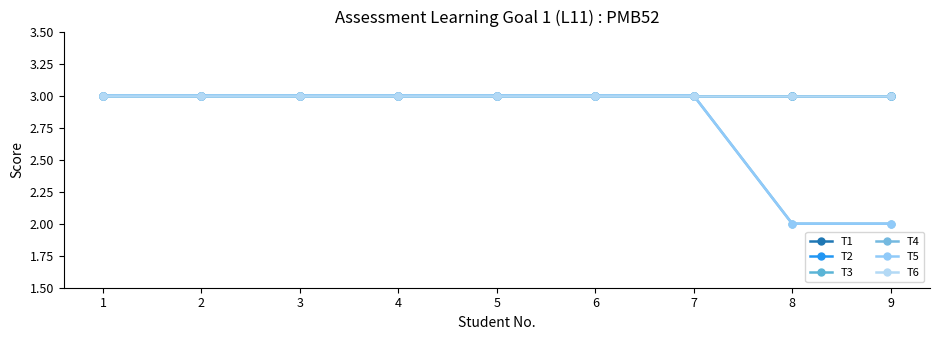

Does the chart have visible grid lines?

No